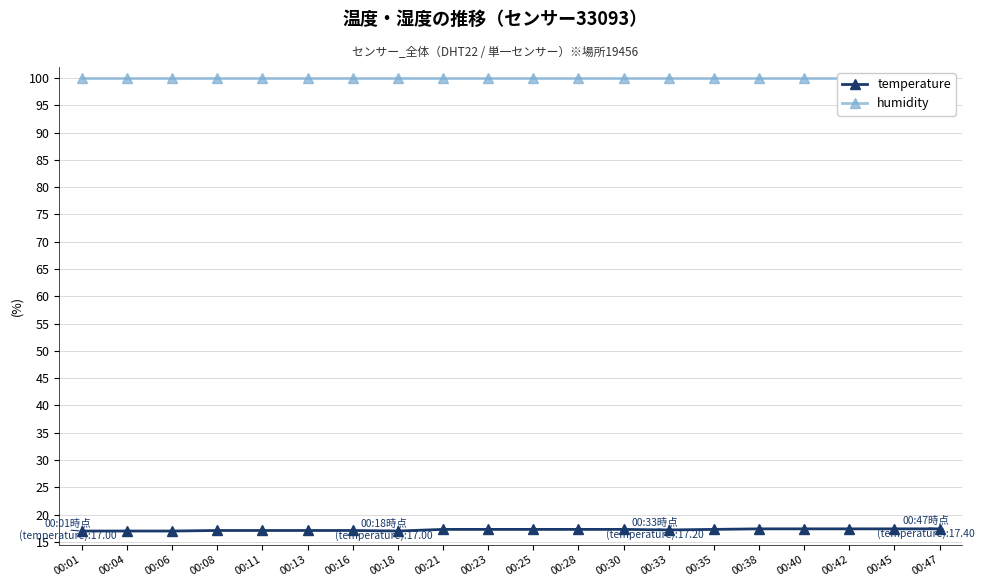

The value of humidity at 00:13 is 99.9. True or false?

True